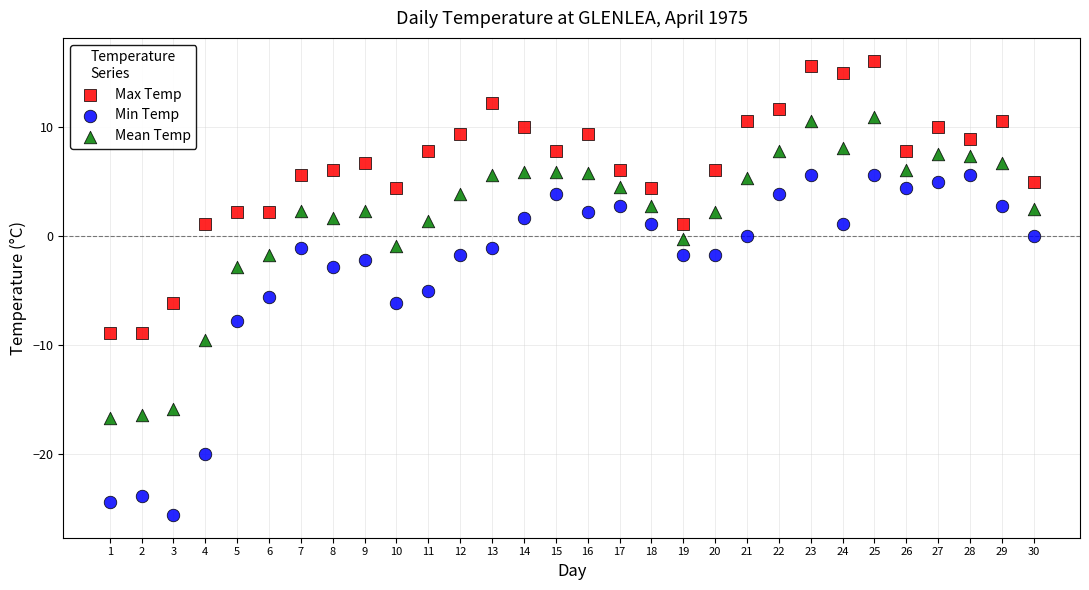

In the Min Temp series, what Y value is closest to -10?

-7.8